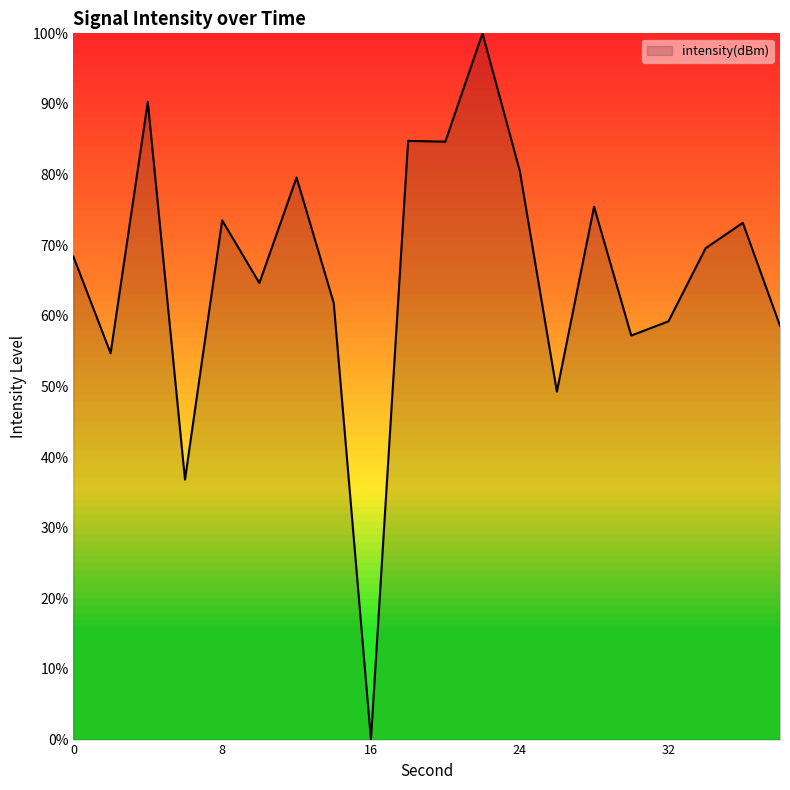

What is the maximum value shown in the chart?

100.0